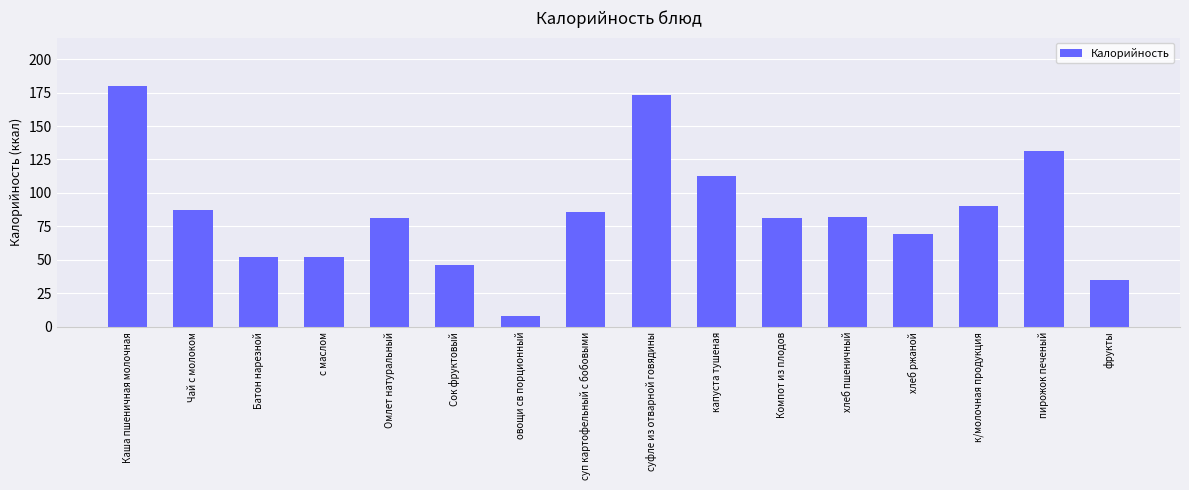

What is the ratio of the value at пирожок печеный to the value at Компот из плодов?

1.6